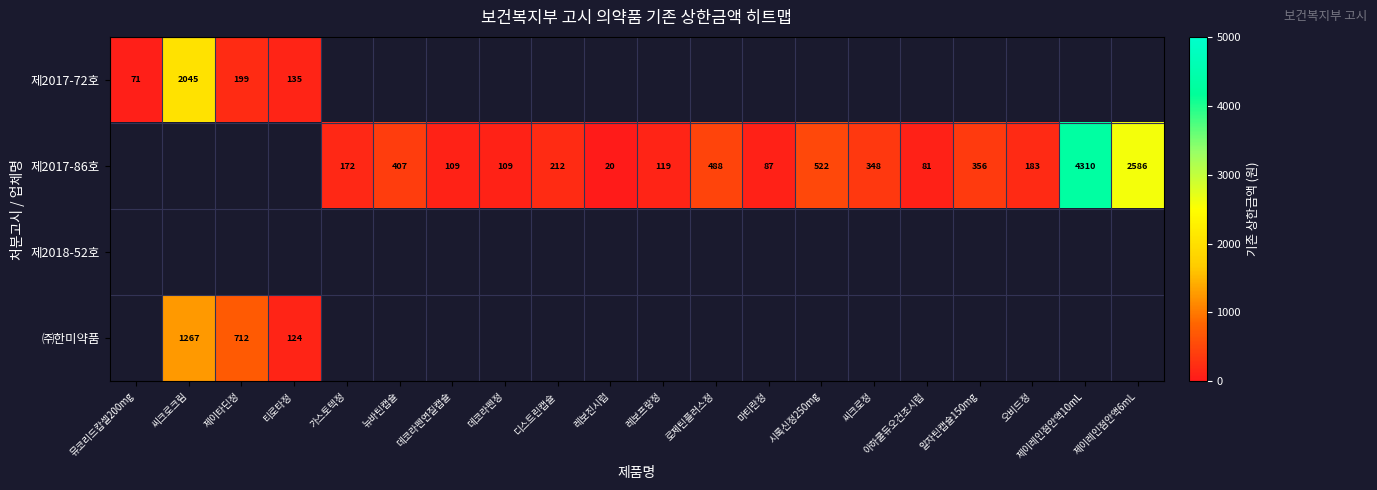

Is it true that 제2017-86호 equals 4310 at 제이레인점안액10mL?

True